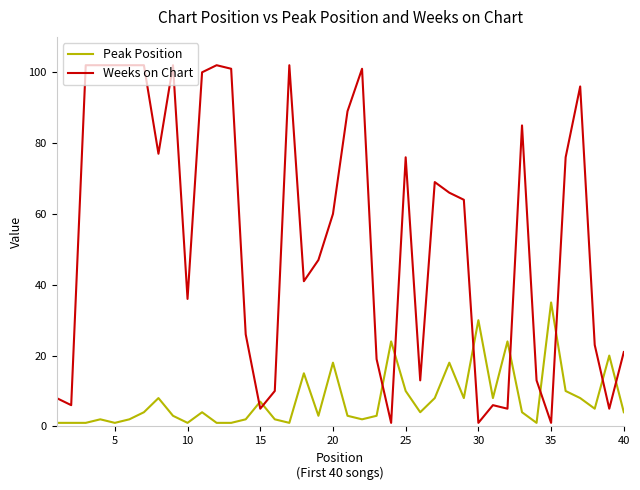

What is the maximum value for Peak Position?

35